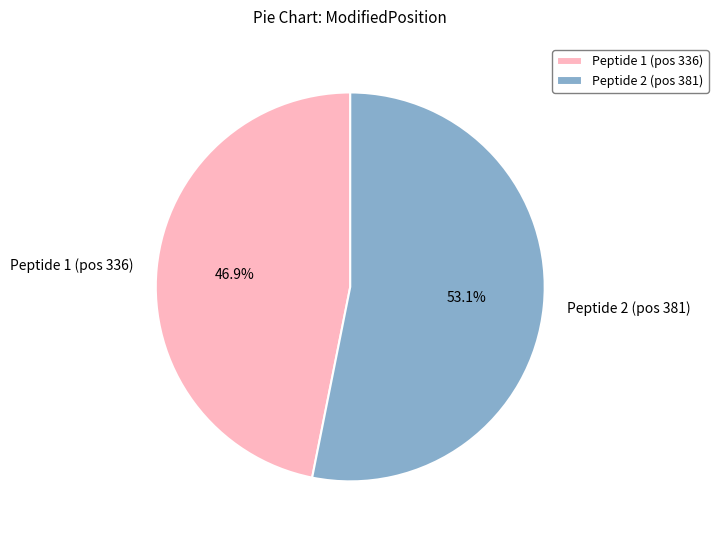

Is the sum of Peptide 2 (pos 381) and Peptide 1 (pos 336) greater than half?

Yes